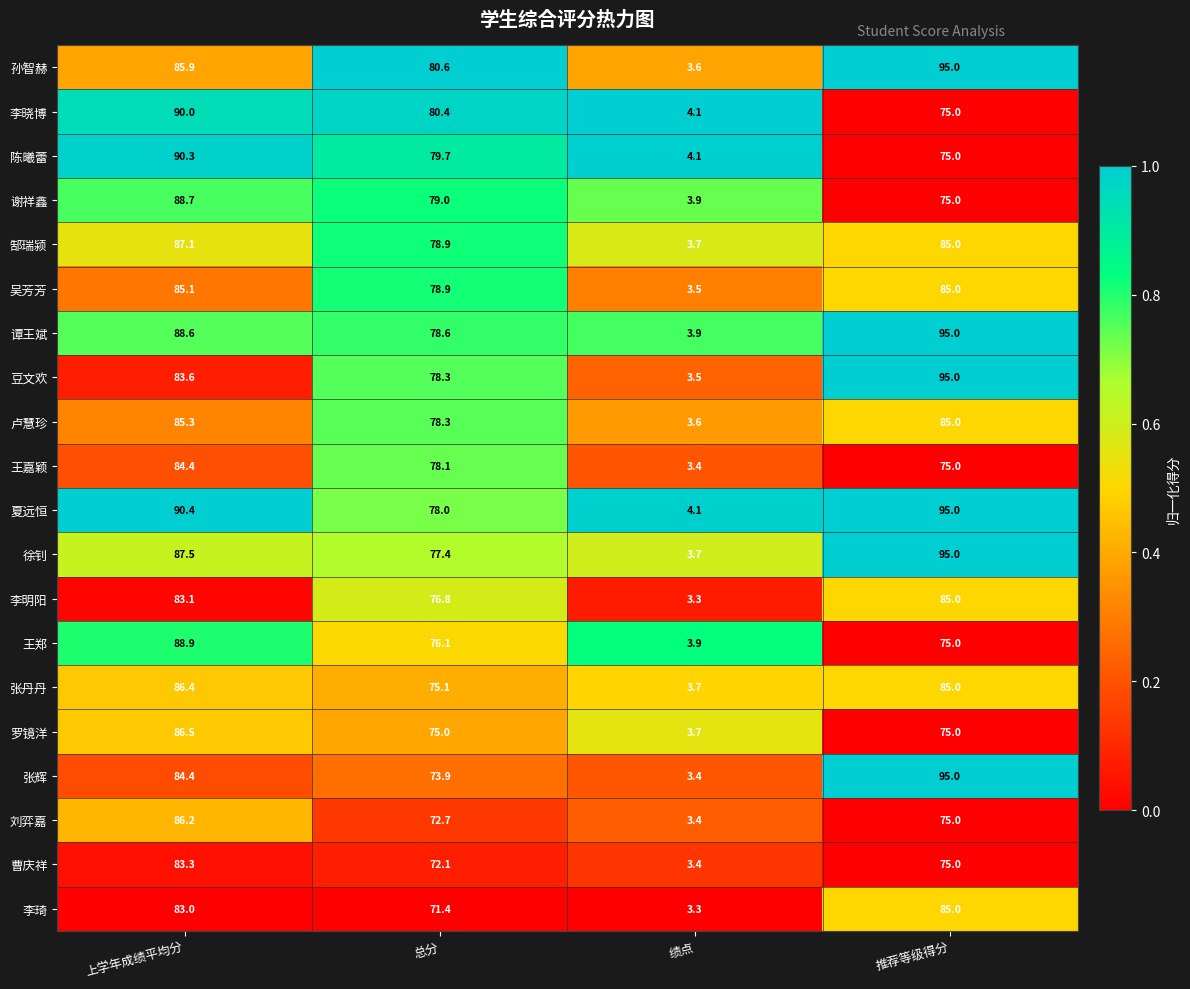

What is the sum of the 李晓博 values at 绩点 and 总分?

84.5